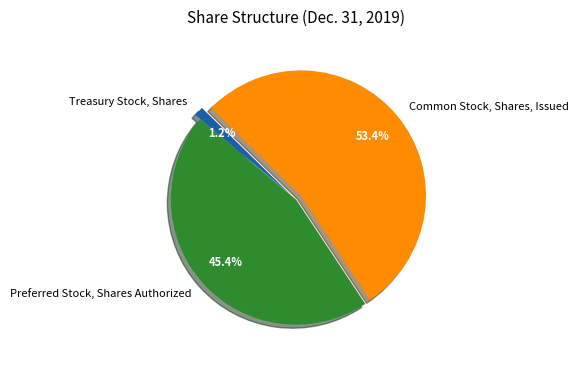

How many segments does this pie chart have?

3